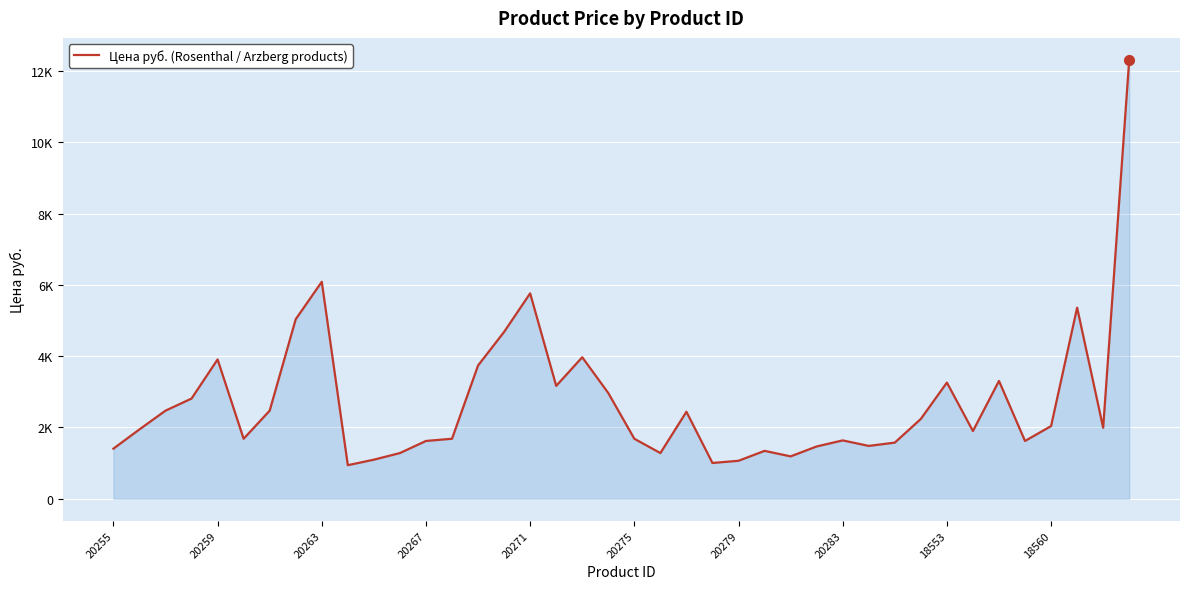

Does the chart display data point markers on the line(s)?

No